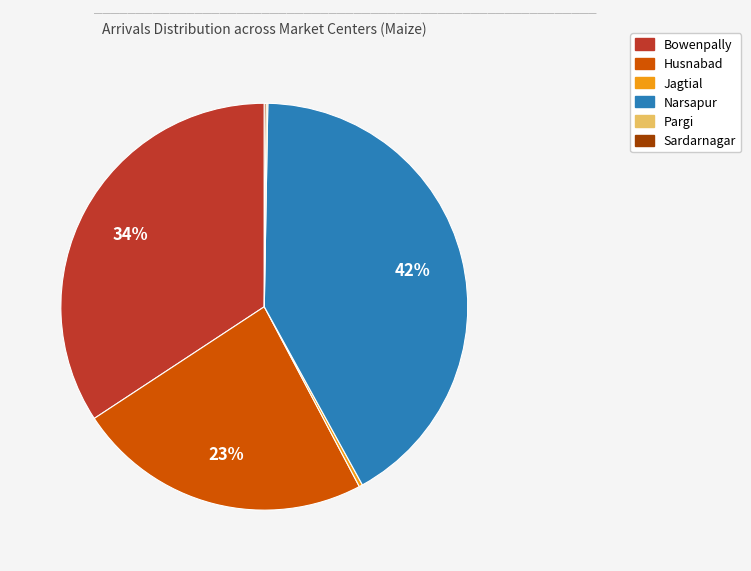

The Narsapur slice represents 50% of the pie. True or false?

False